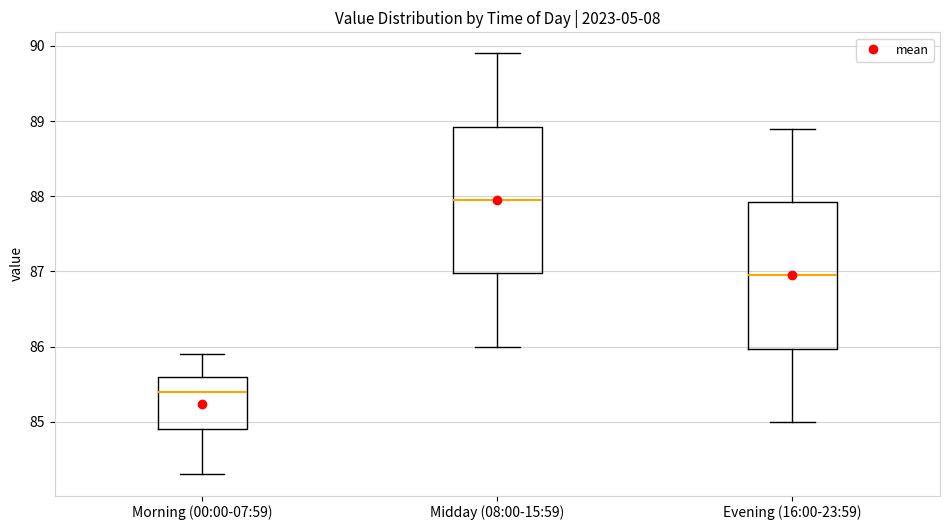

Which box has the lowest median line?

Morning (00:00-07:59)